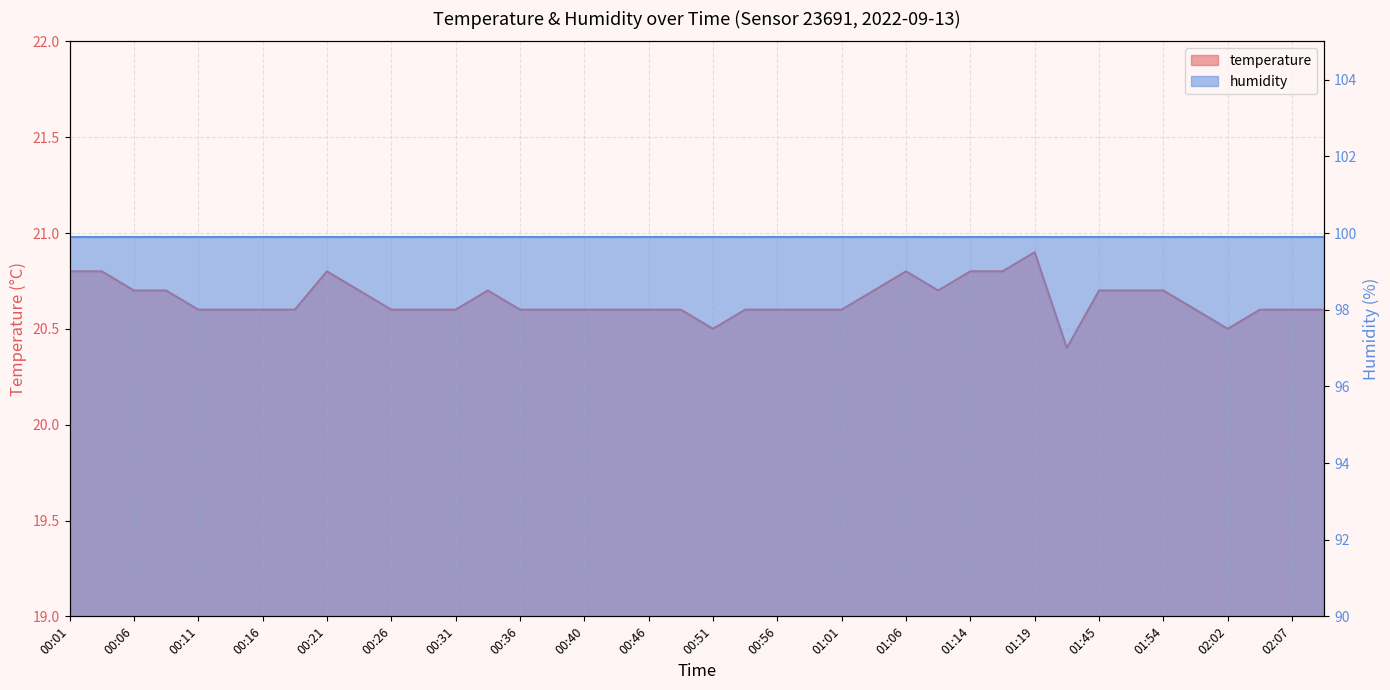

Does the chart display data point markers on the line(s)?

No